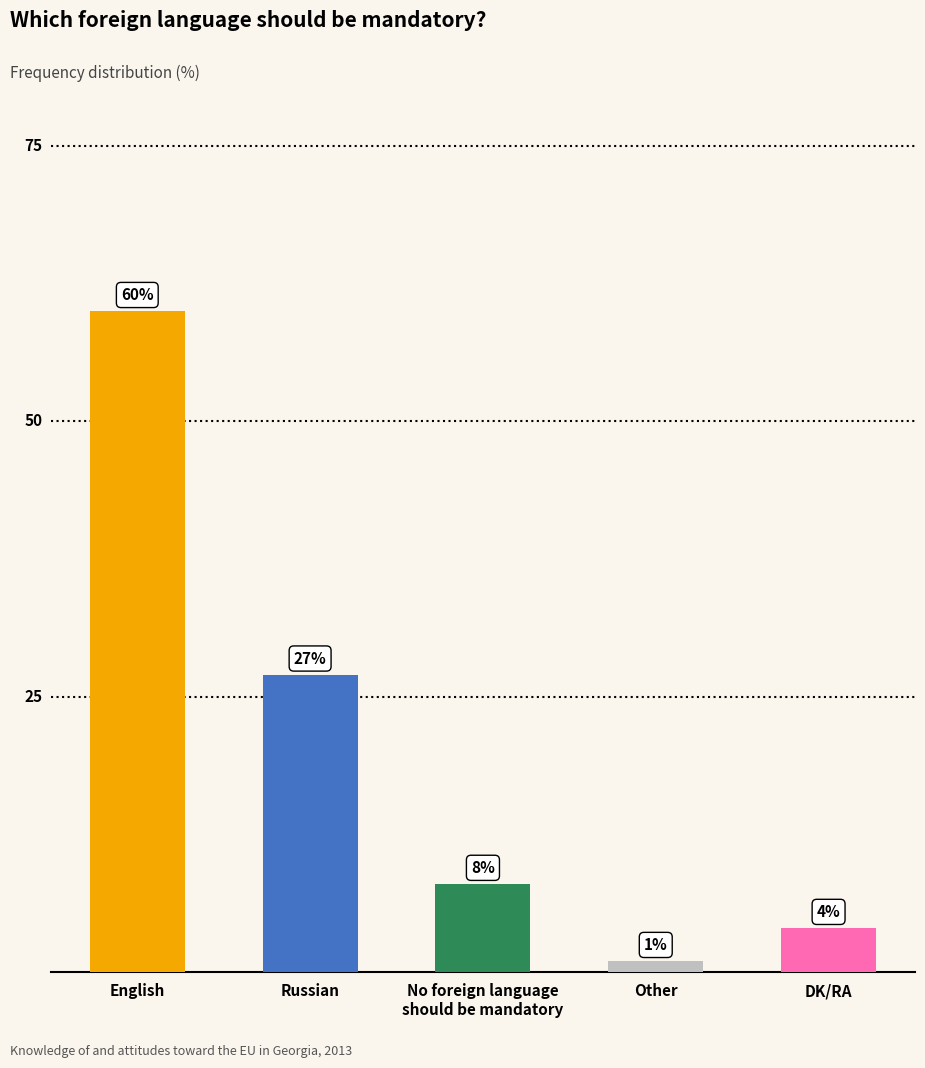

Which has a higher value, Other or DK/RA?

DK/RA